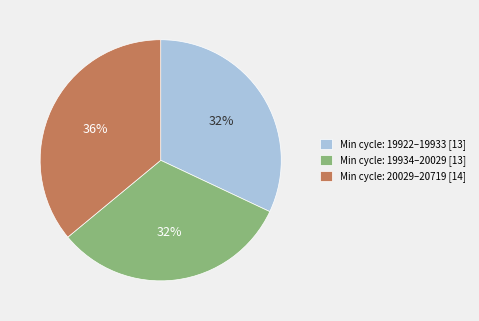

Approximately how many times larger is the value at Min cycle: 19934–20029 [13] compared to Min cycle: 20029–20719 [14]?

0.9